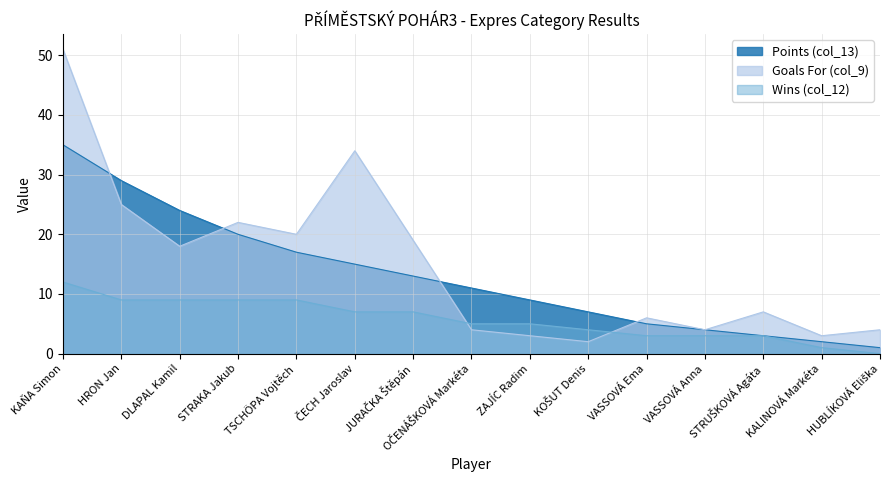

At which label does Goals For (col_9) first exceed 7?

KAŇA Simon